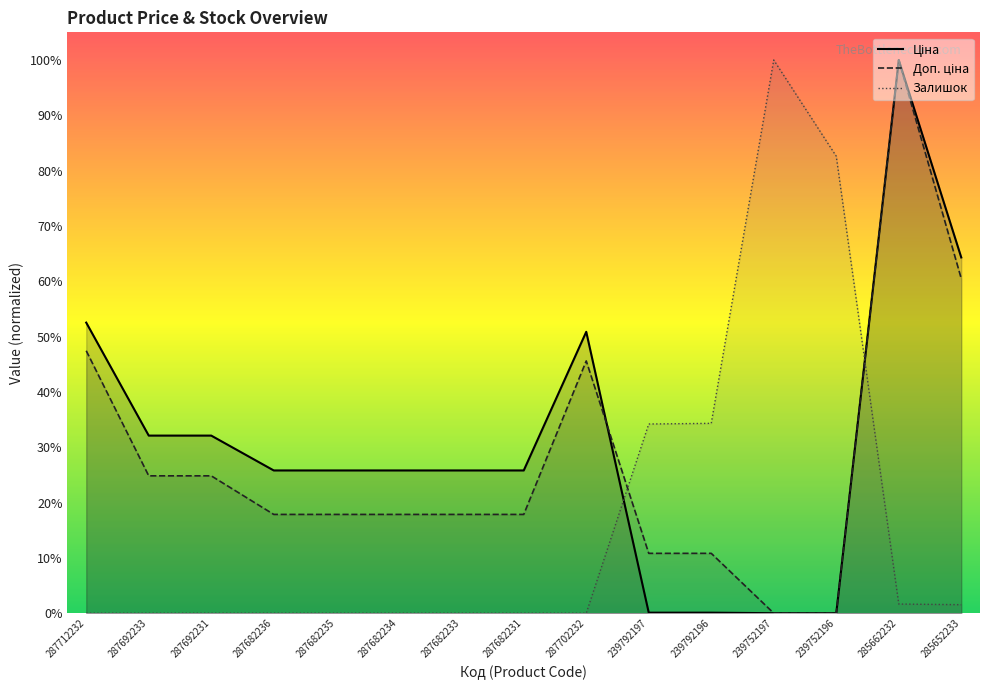

What is the label of the 12th point from the left?

239752197